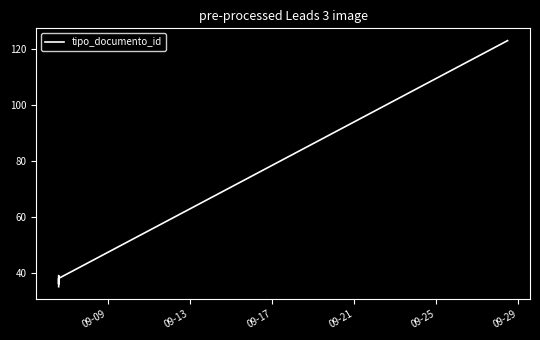

What is the label of the 6th point from the left?

09-29